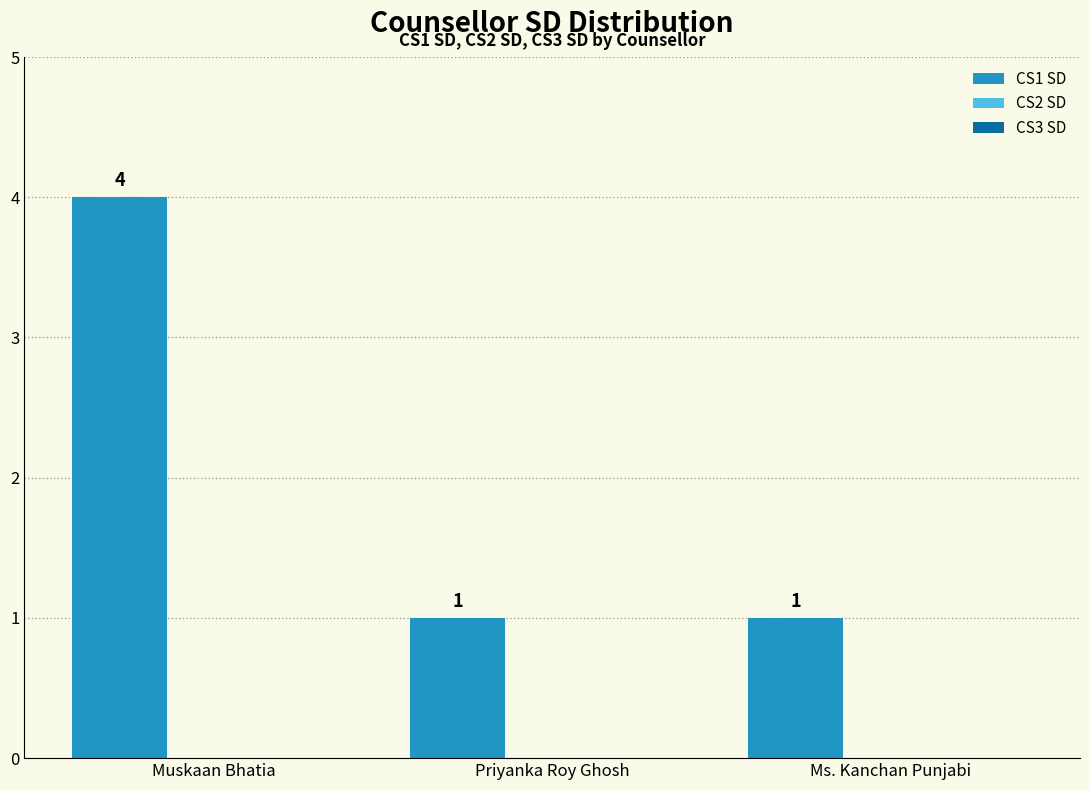

Count the values in the range 1 to 4.

3